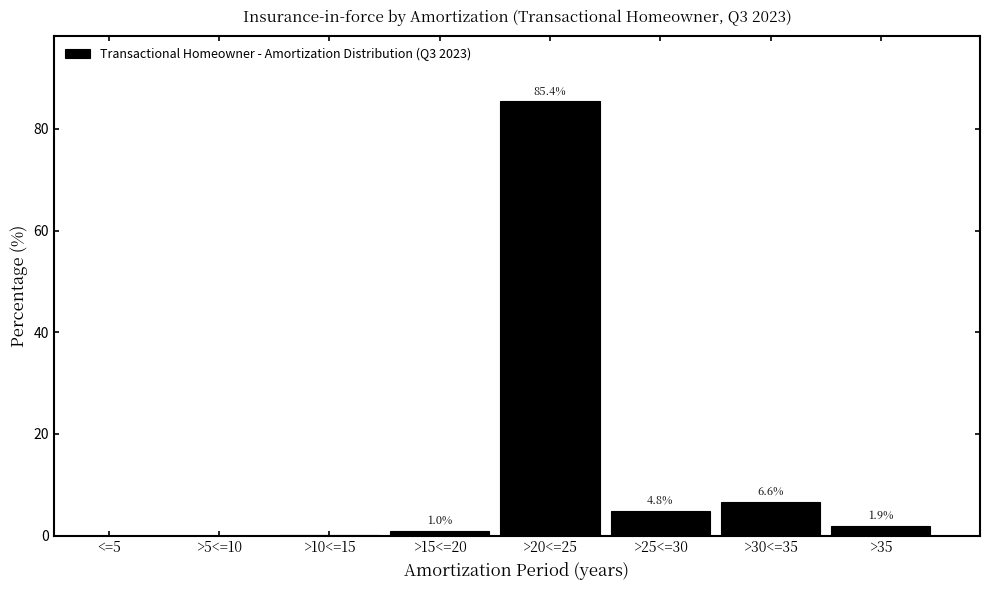

What is the change in value from >15<=20 to >30<=35?

+5.6